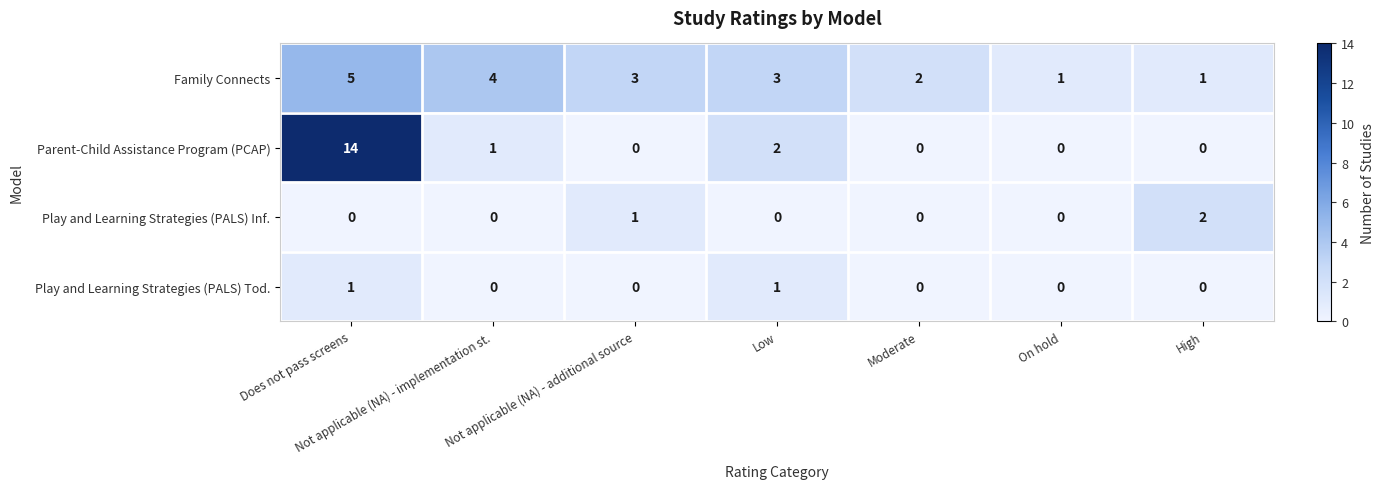

Which series has the largest total across all categories?

Family Connects